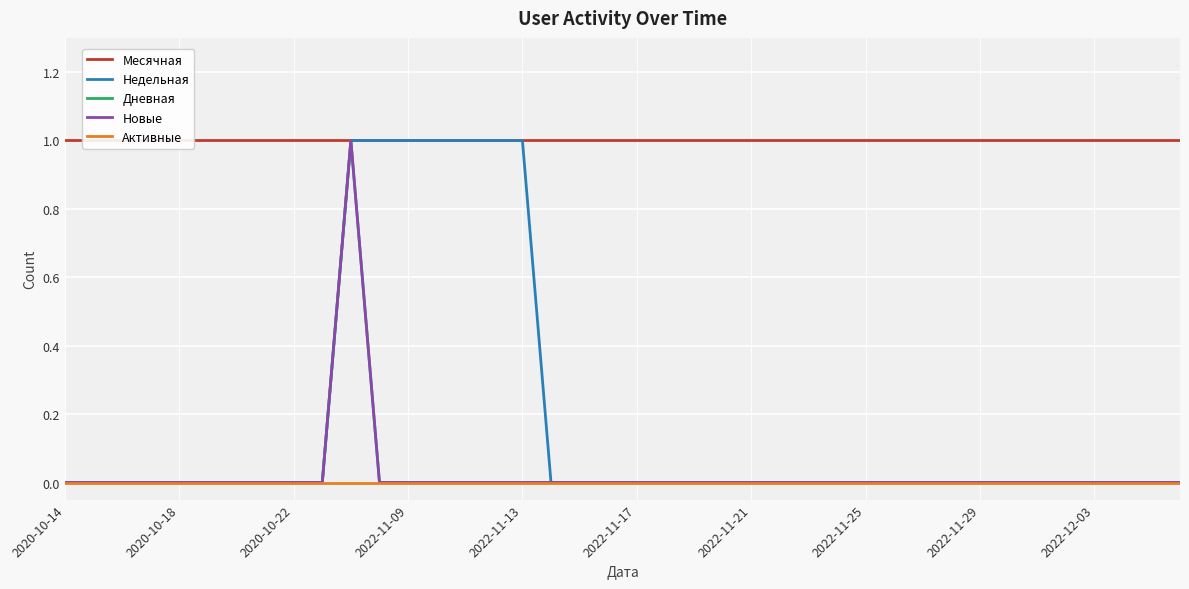

True or false: Дневная and Месячная intersect in this chart.

False